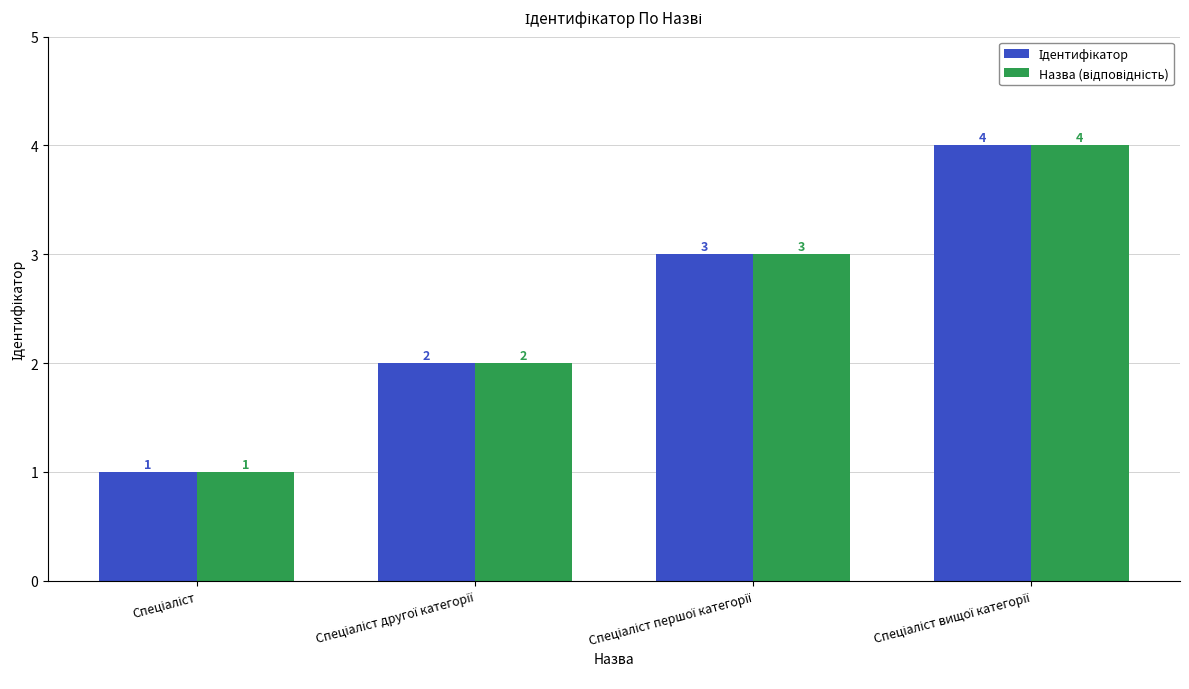

At which category does the chart reach its peak across all series?

Спеціаліст вищої категорії